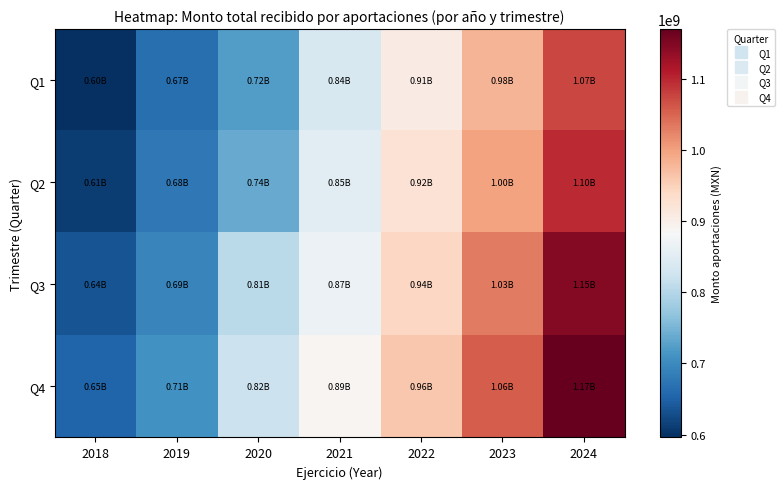

List the series in order of their overall mean, lowest first.

Q1, Q2, Q3, Q4